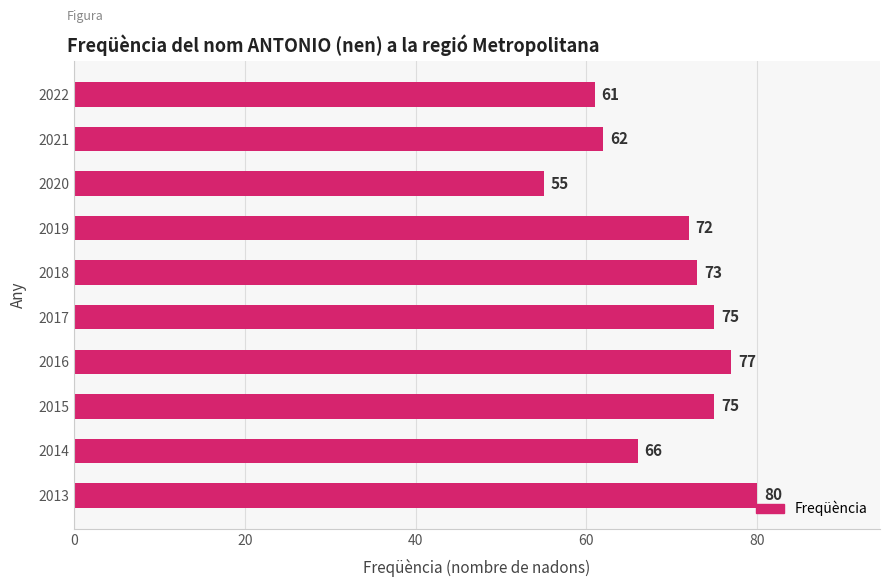

What is the minimum value shown in the chart?

55